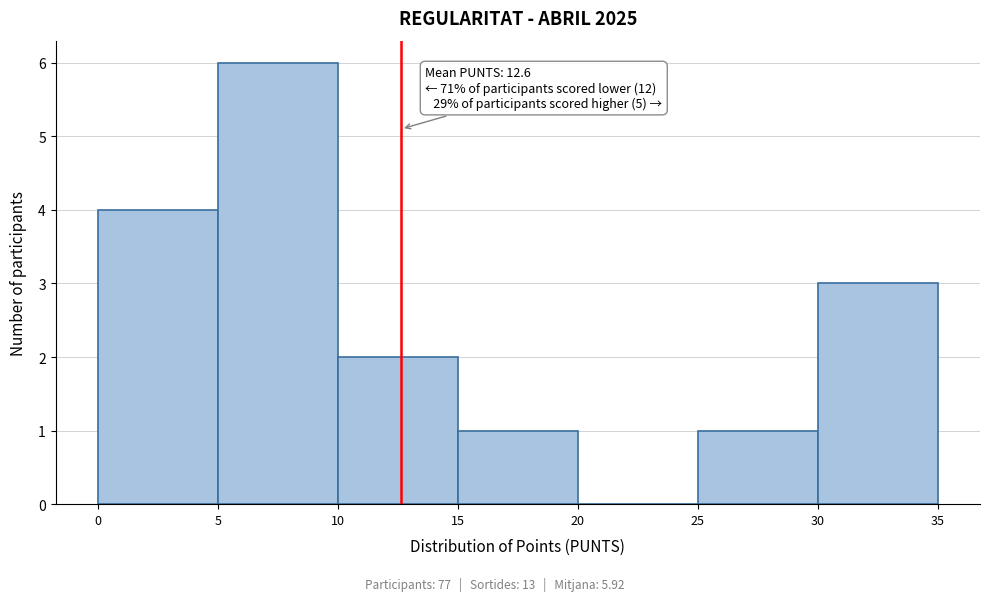

Over which range of the x-axis is the bar tallest?

5 to 10